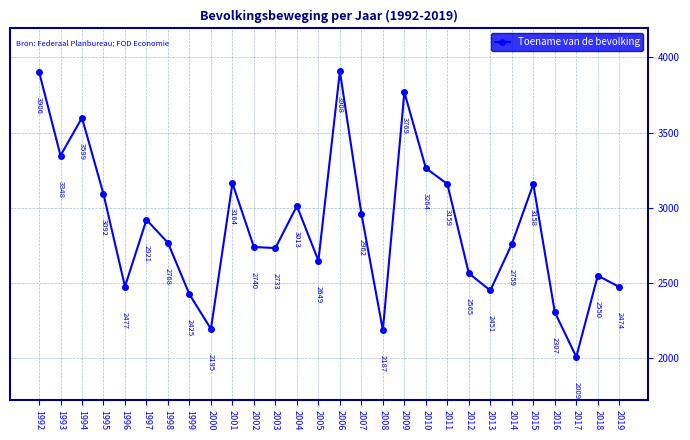

What is the difference between the maximum and minimum values?

1899